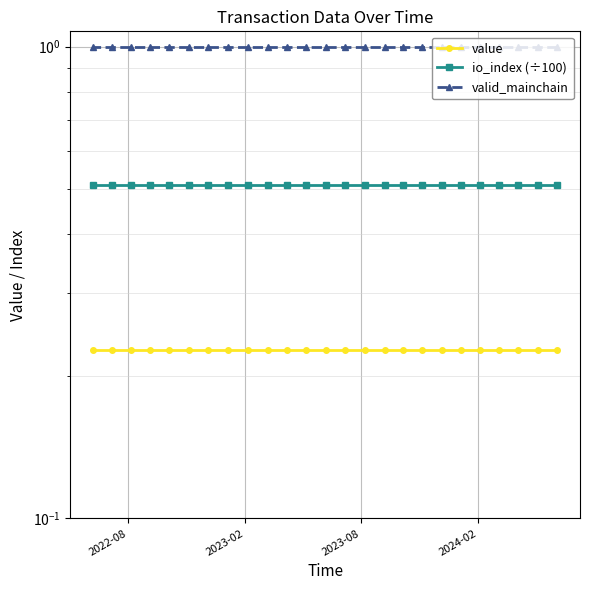

What are all the series names shown in the legend?

value, io_index (÷100), valid_mainchain